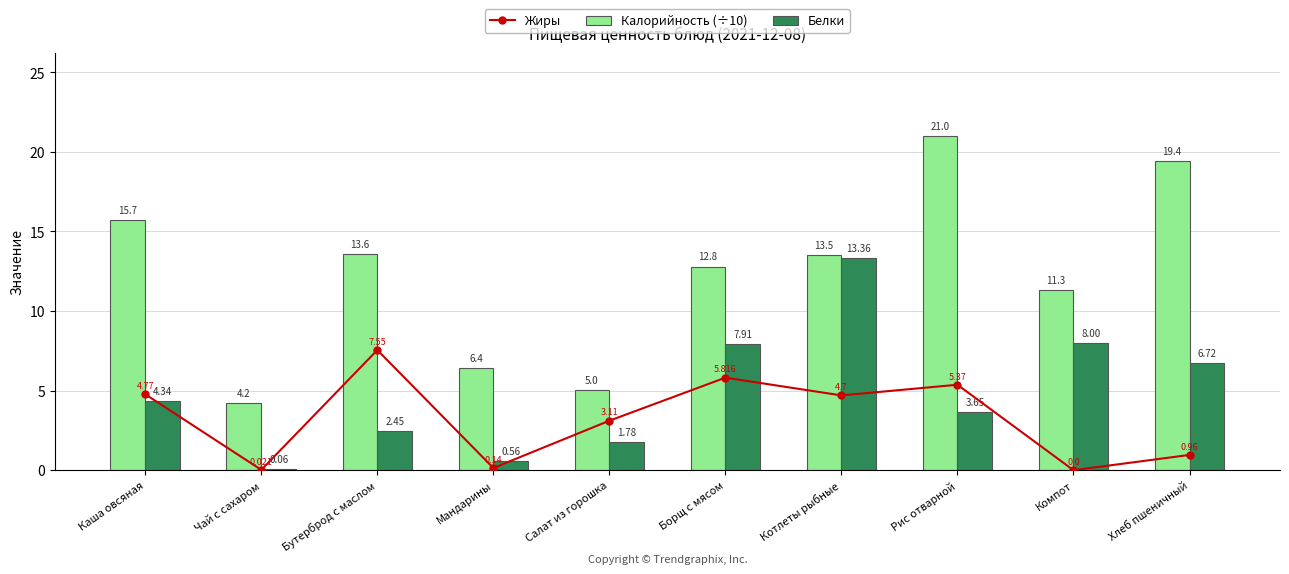

Rank the series by their maximum value, from lowest to highest.

Жиры, Белки, Калорийность (÷10)